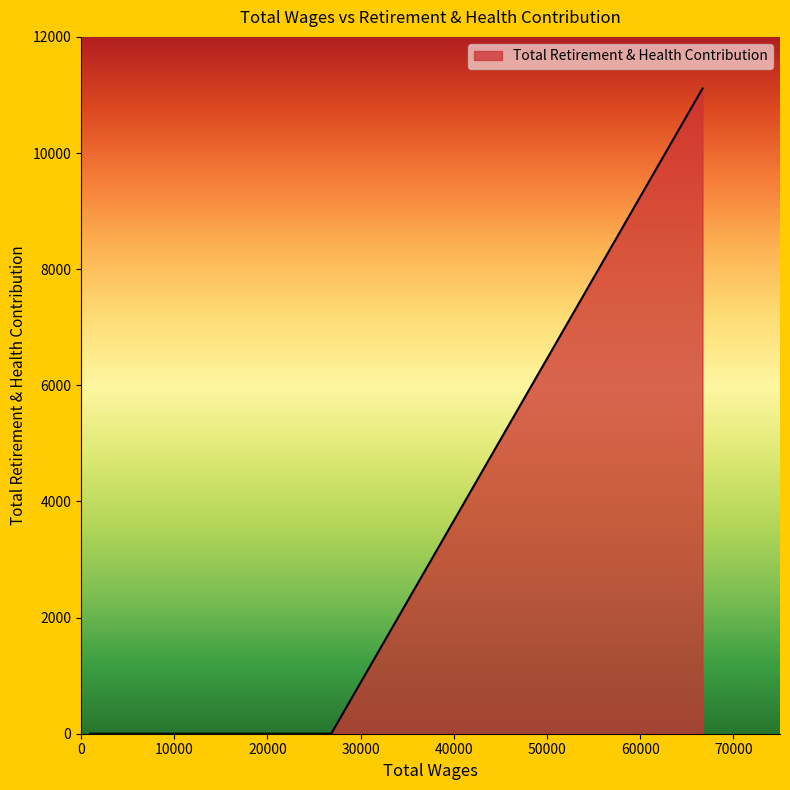

What is the maximum value shown in the chart?

11110